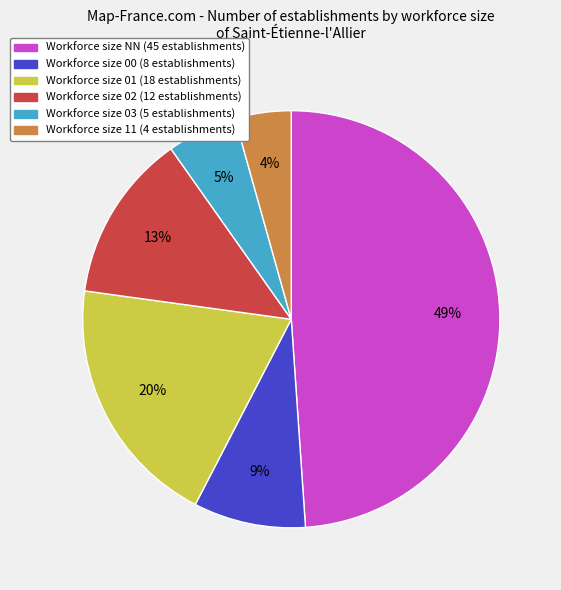

To the nearest percent, what is the difference between the largest and smallest slice percentages?

45%